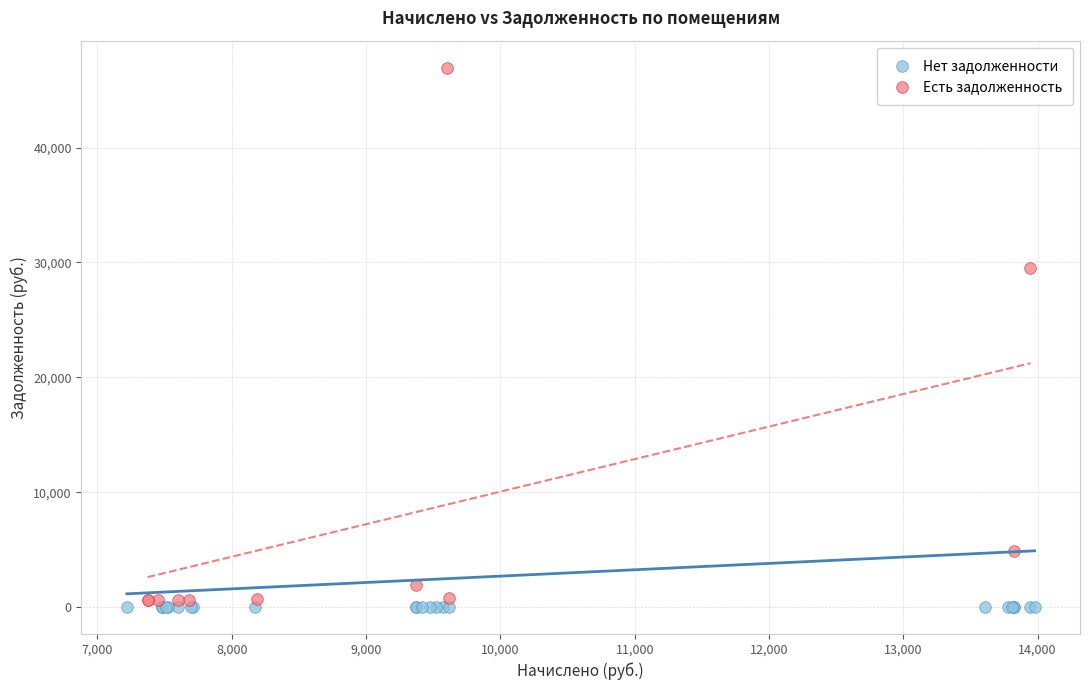

Which series reaches the maximum Y coordinate?

Есть задолженность